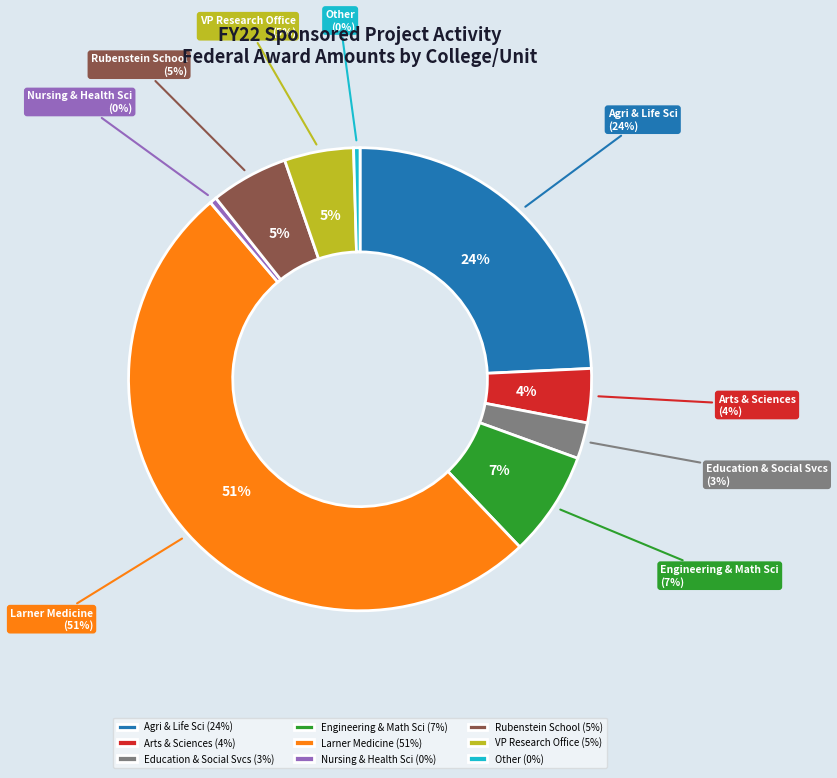

To the nearest percent, what is the difference between the COLLEGE OF ARTS & SCIENCES and COLLEGE OF AGRICULTURE & LIFE SCIENCES slice percentages?

20%